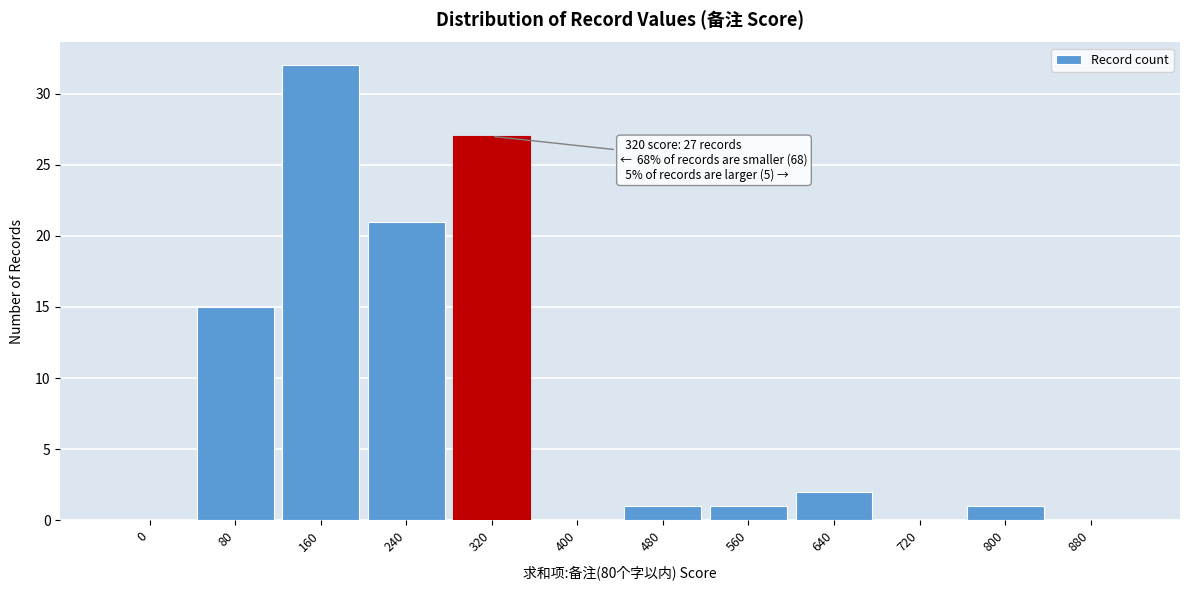

Reading left to right, transcribe all the data shown in this chart.

0=0	80=15	160=32	240=21	320=27	400=0	480=1	560=1	640=2	720=0	800=1	880=0